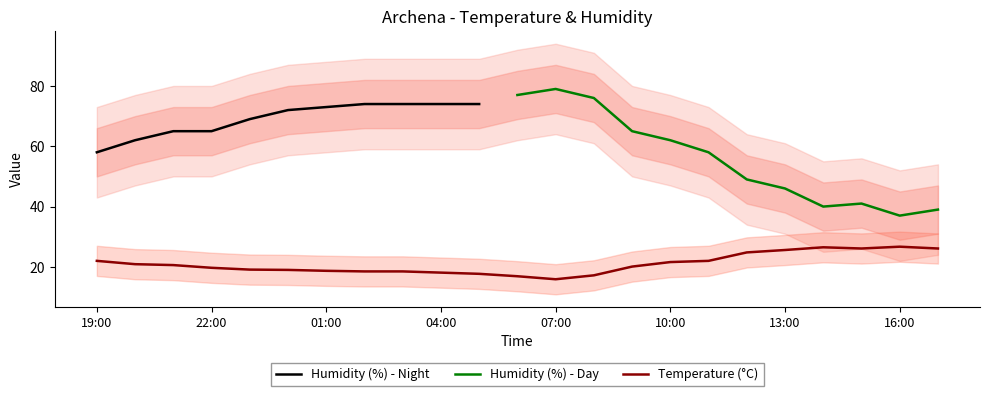

What is the approximate value at 12:00?

24.8